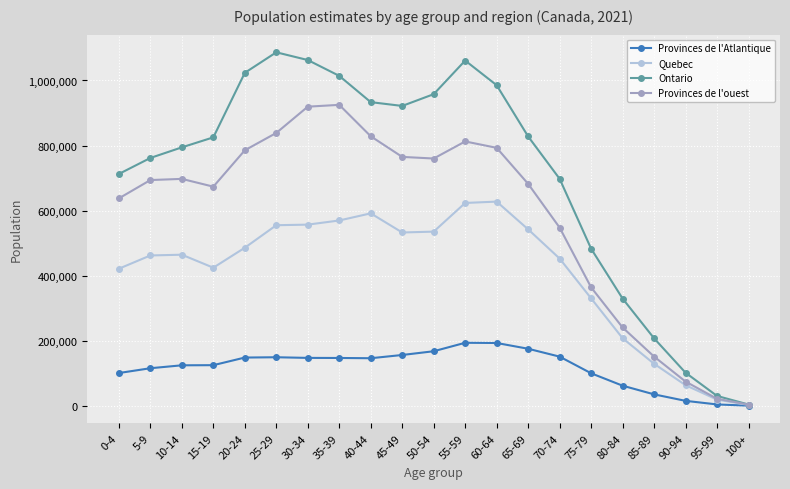

True or false: Quebec has a value of 591784 at 40-44.

True